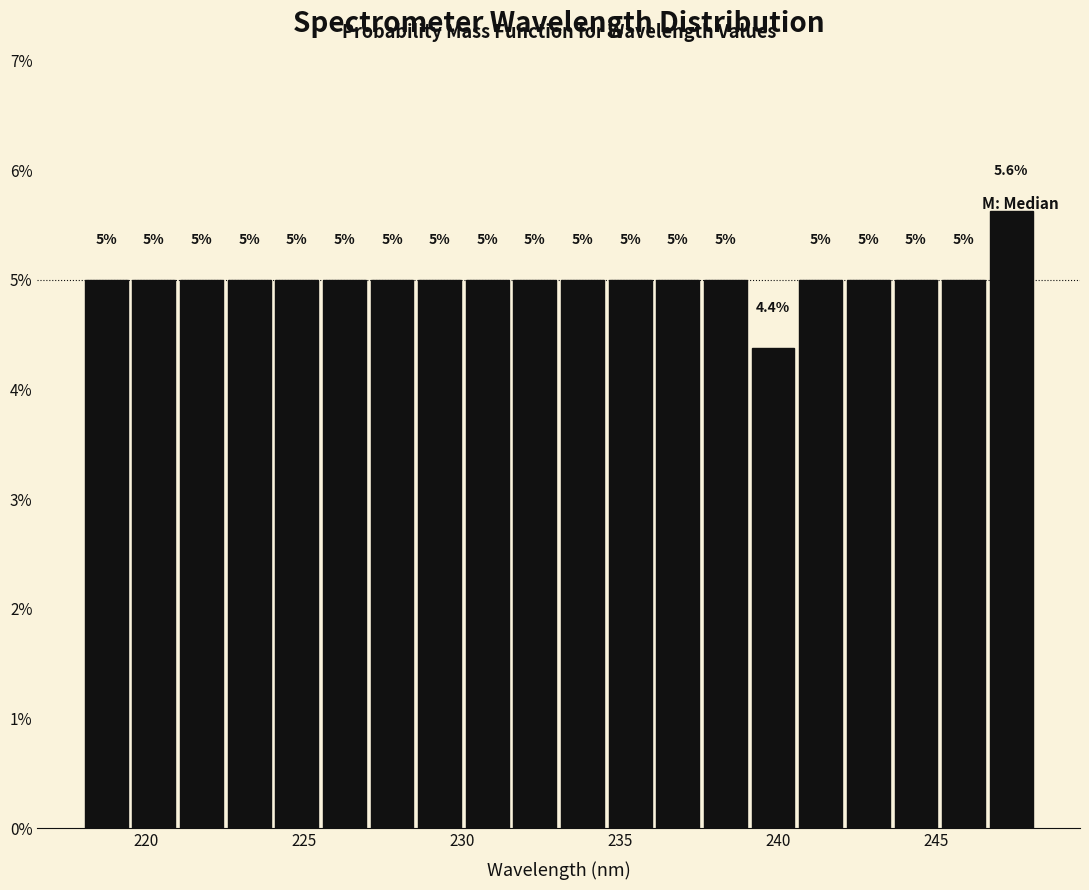

Around what value on the x-axis is the tallest bar? Give the approximate position of its centre, as read against the axis.

247.5